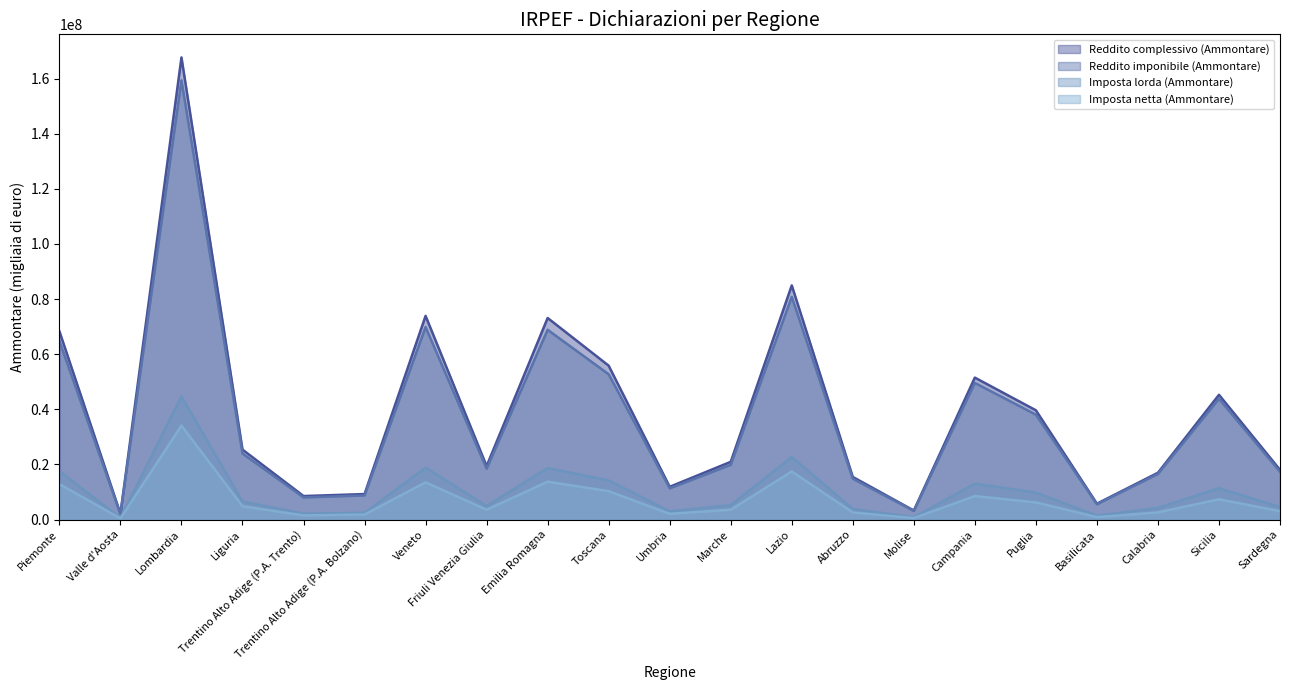

What is the value of the Imposta netta (Ammontare) point at the 14th from the left?

2558505